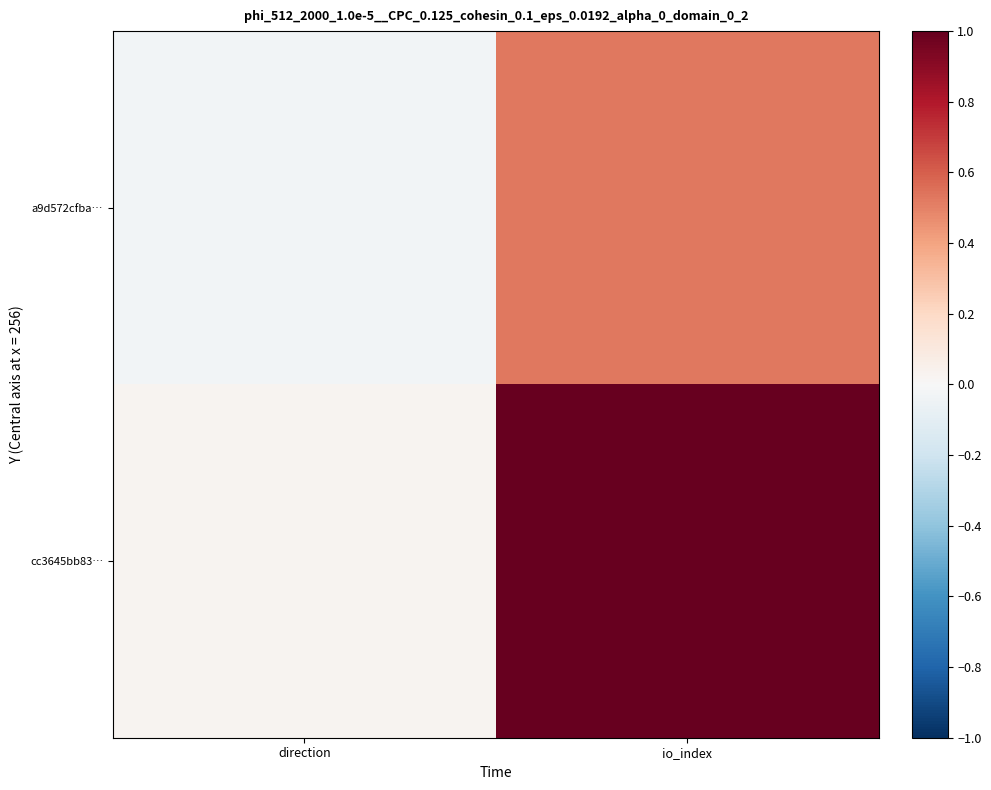

What is the greatest value displayed?

1.0